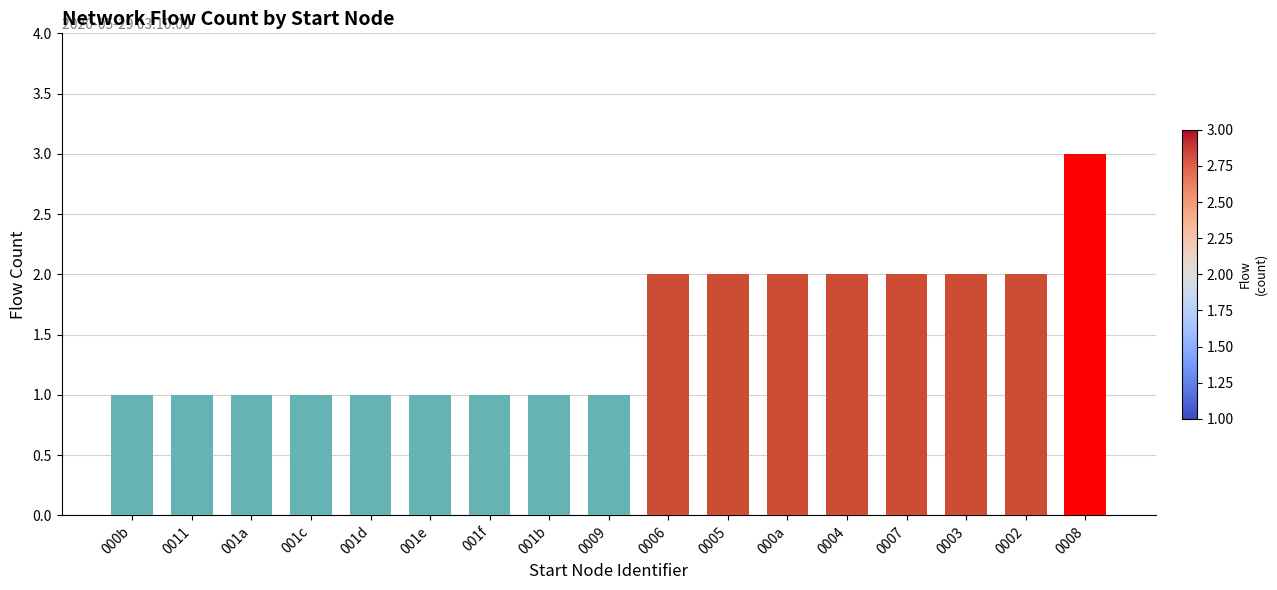

Reading right to left, what are all the values shown in this chart?

3	2	2	2	2	2	2	2	1	1	1	1	1	1	1	1	1